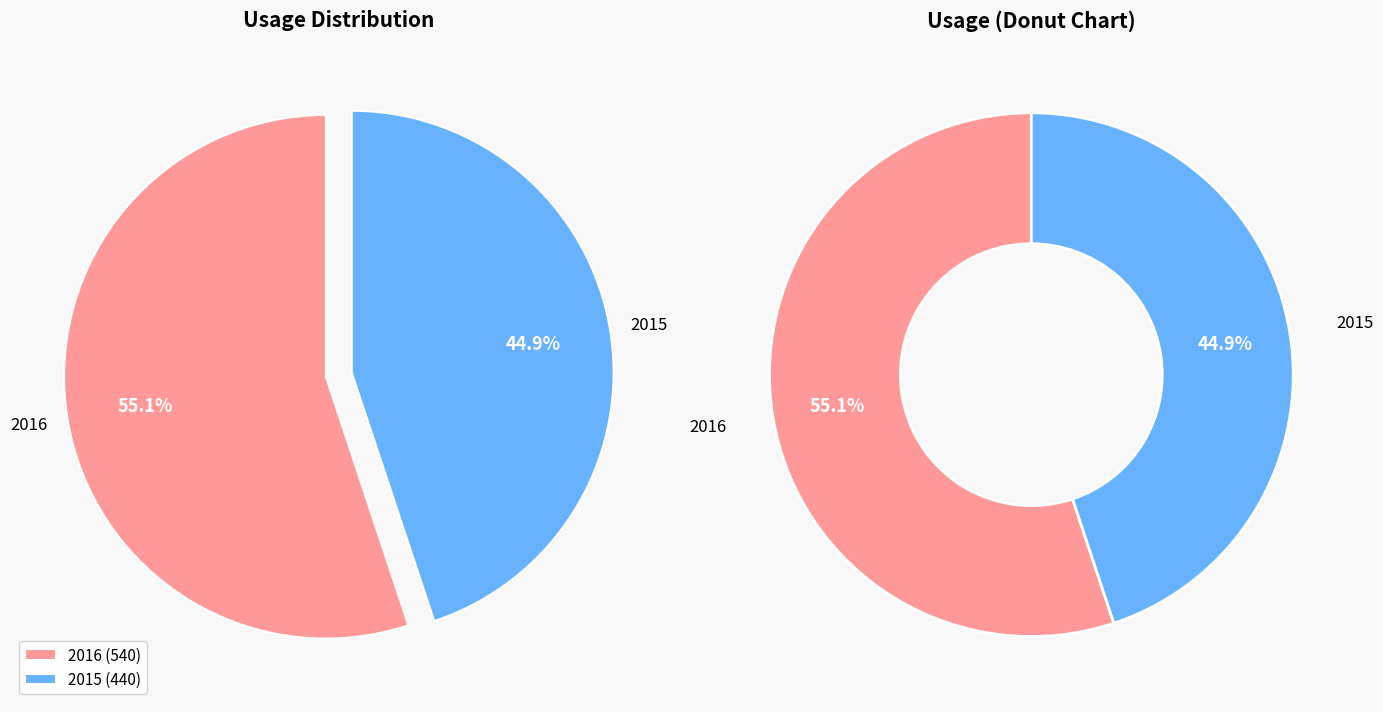

To the nearest percent, what percentage of the pie is 2015?

45%